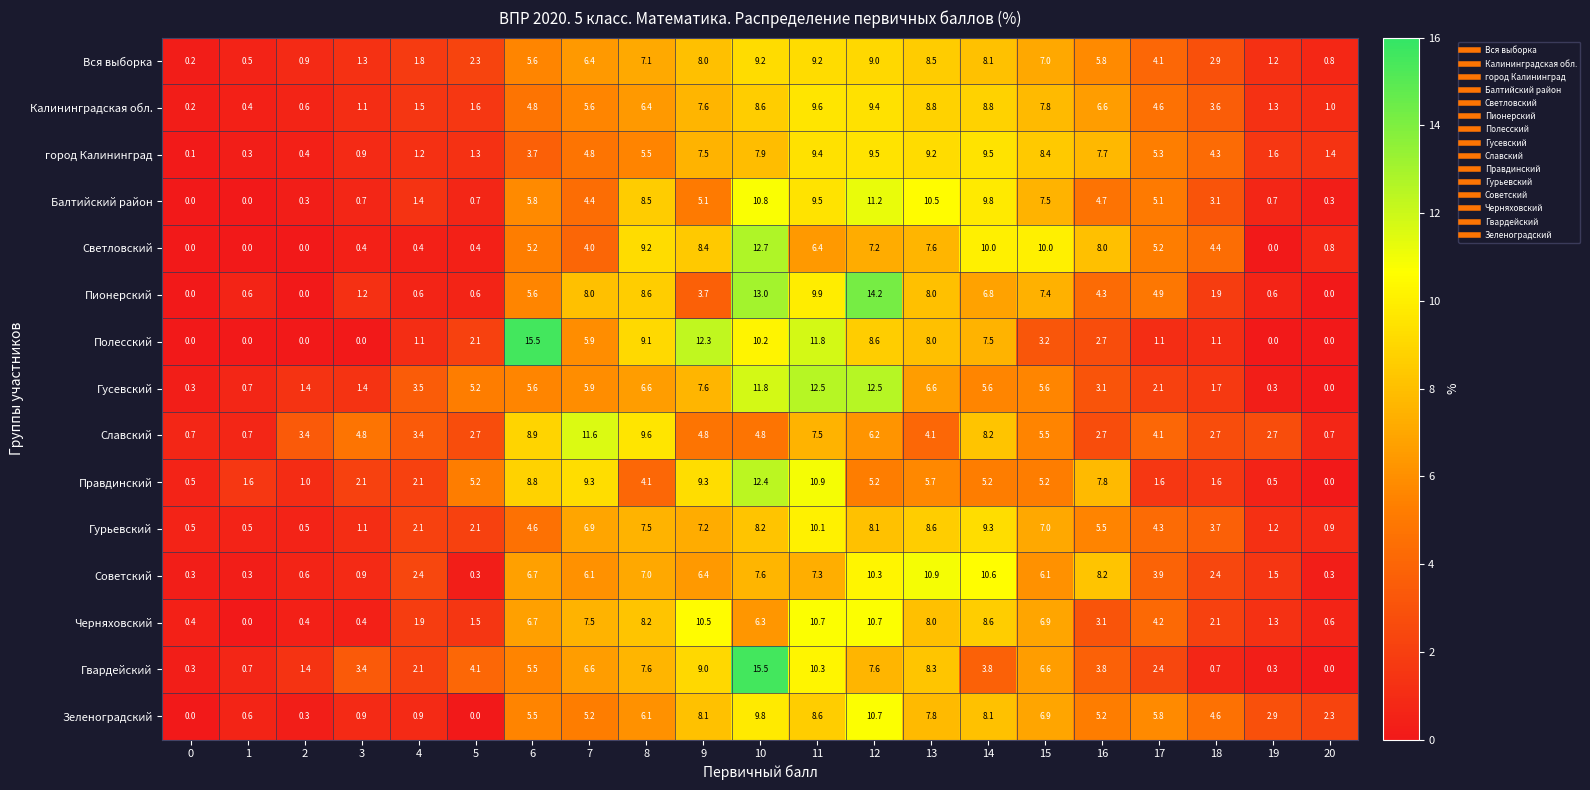

What is the spread (max minus min) of values at 20?

2.3